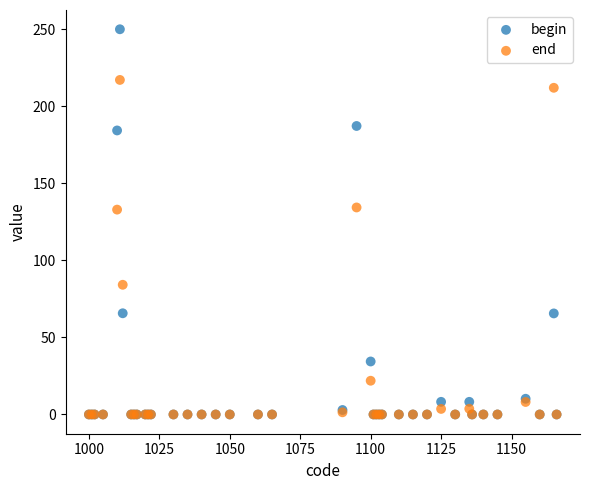

Which series has the widest spread of Y values?

begin